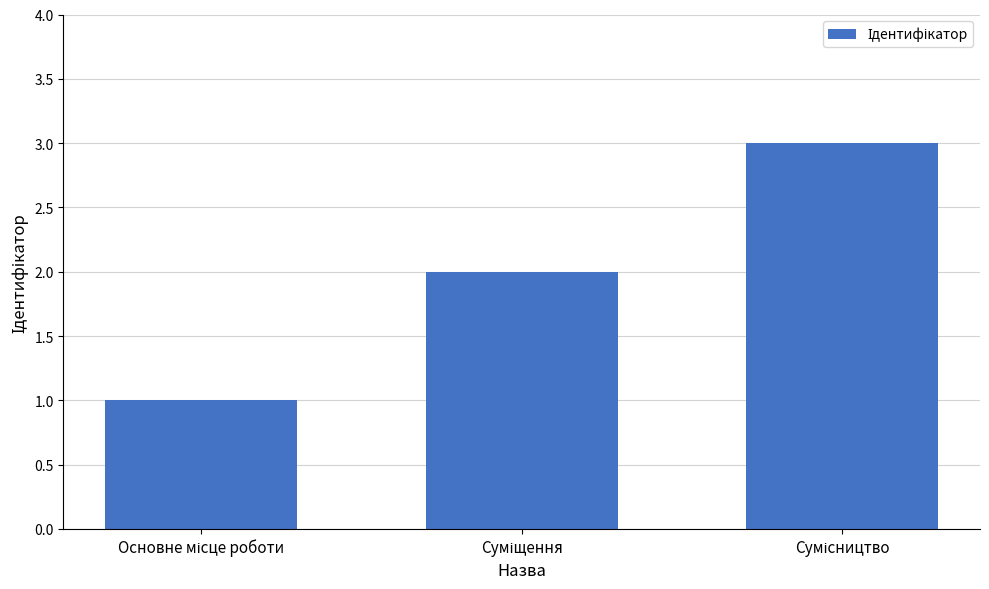

What is the difference between the maximum and minimum values?

2